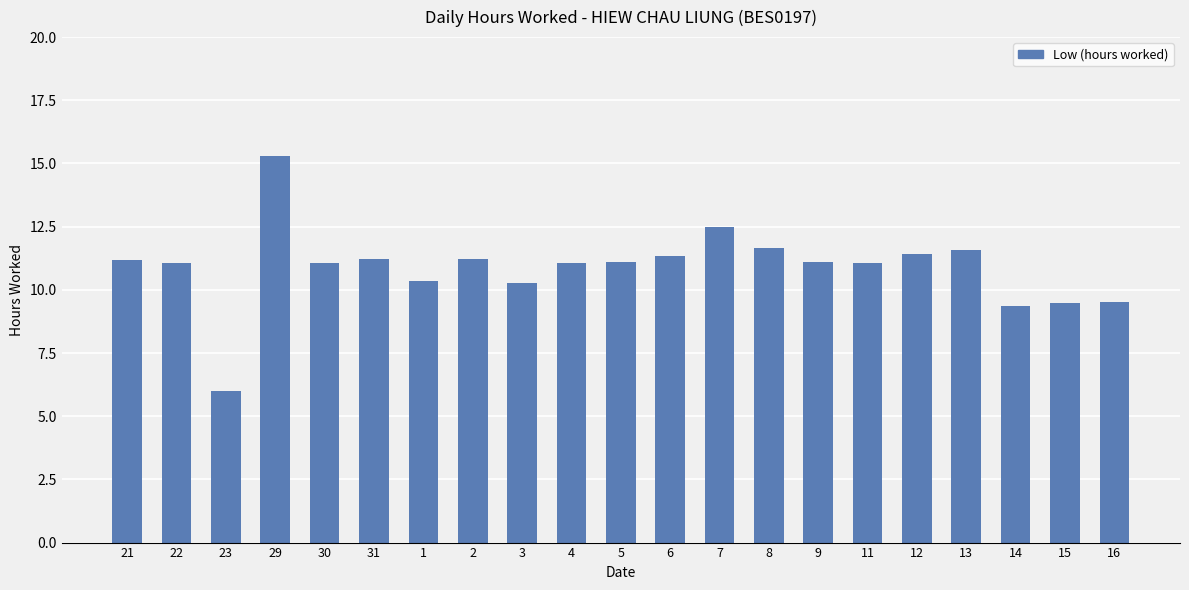

What is the value of the 16th bar from the left?

11.1